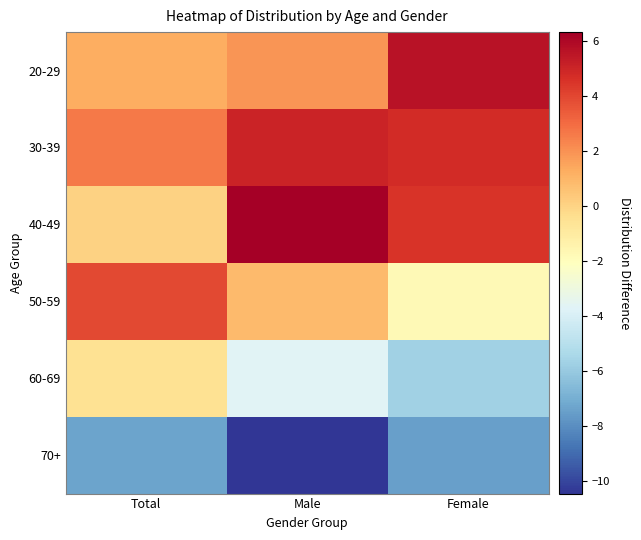

Which label corresponds to the largest value in the chart?

Male